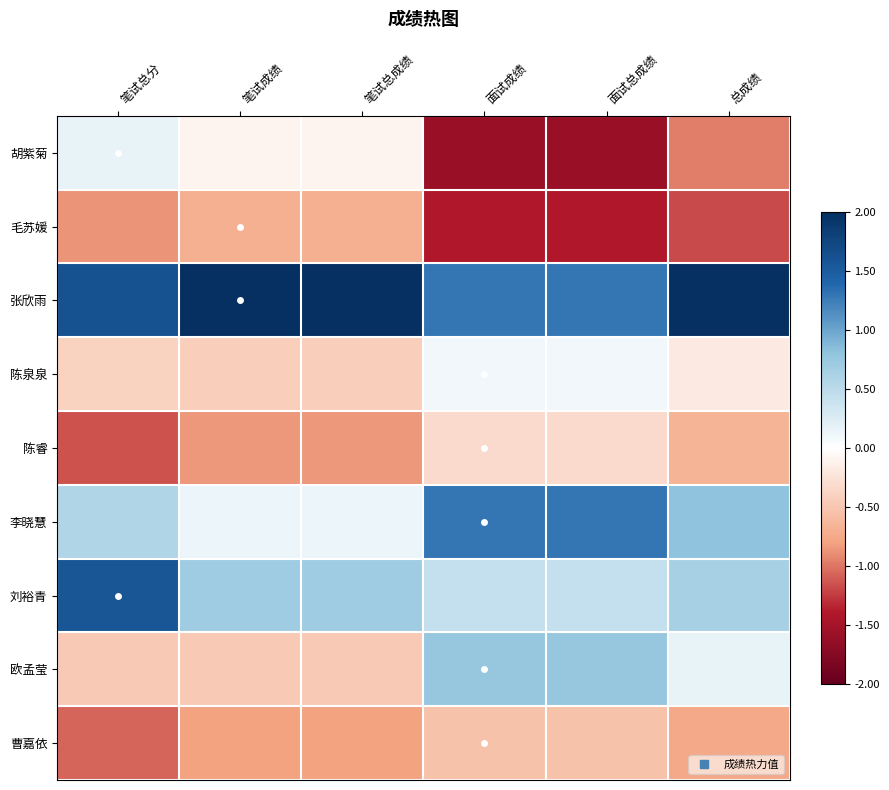

Which series has the largest total across all categories?

张欣雨